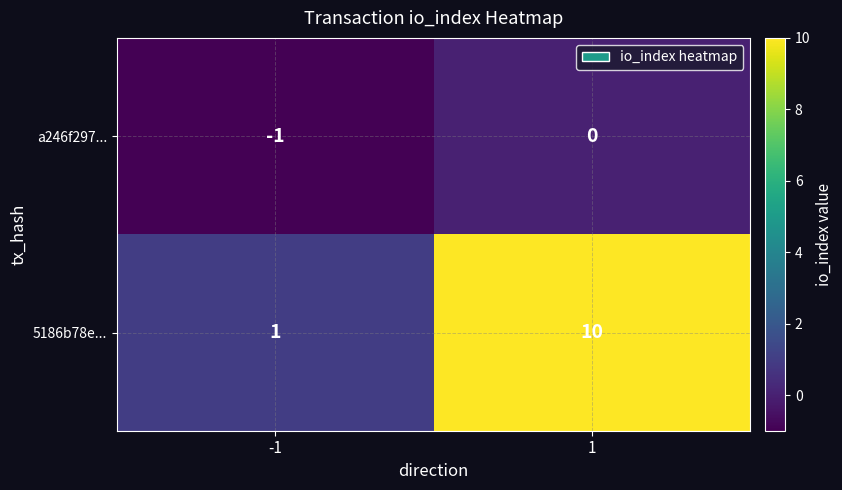

Is it true that 5186b78e... equals 10 at 1?

True